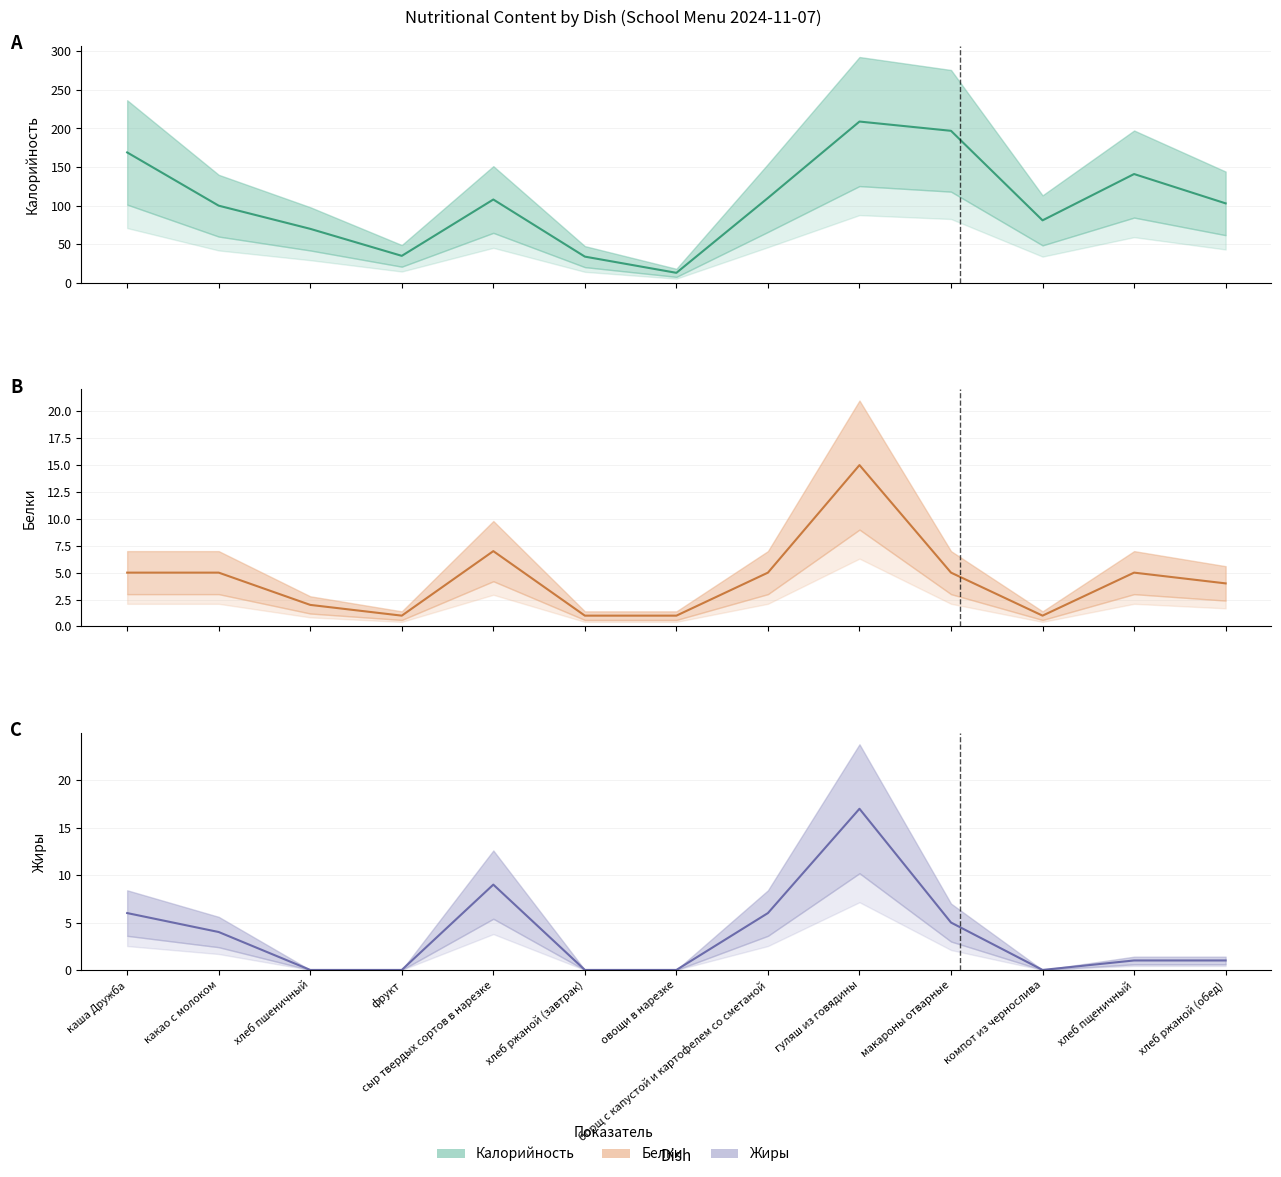

Reading left to right, what are all the values shown in this chart?

Калорийность: 169	100	70	35	108	34	13	110	209	197	81	141	103
Белки: 5	5	2	1	7	1	1	5	15	5	1	5	4
Жиры: 6	4	0	0	9	0	0	6	17	5	0	1	1